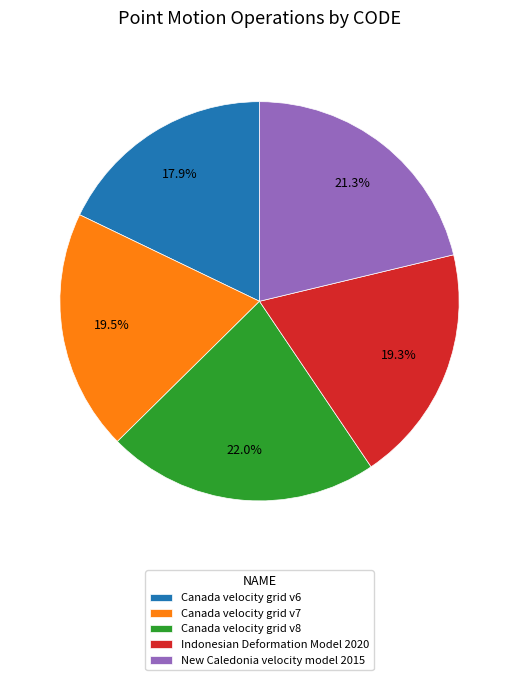

What is the smallest slice in the pie chart?

Canada velocity grid v6